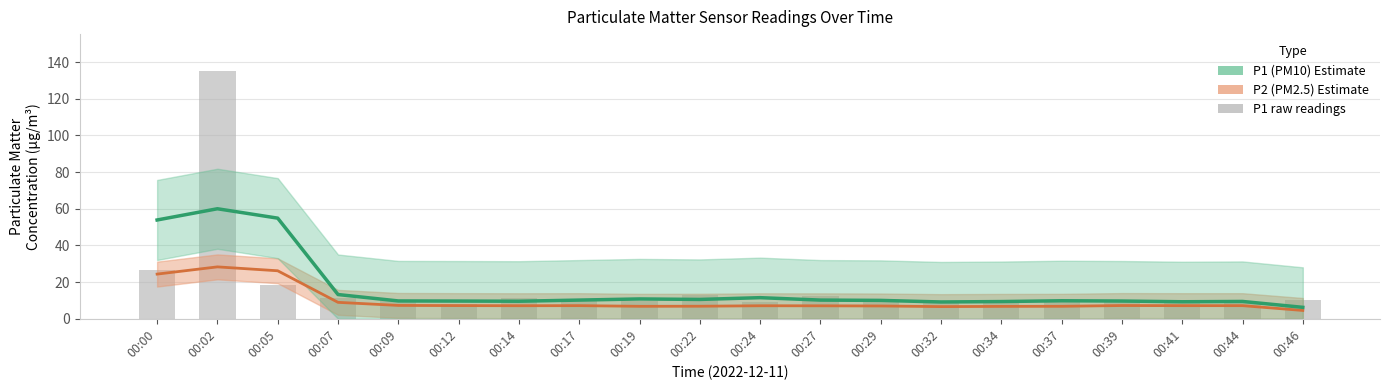

How many groups of bars are there?

20